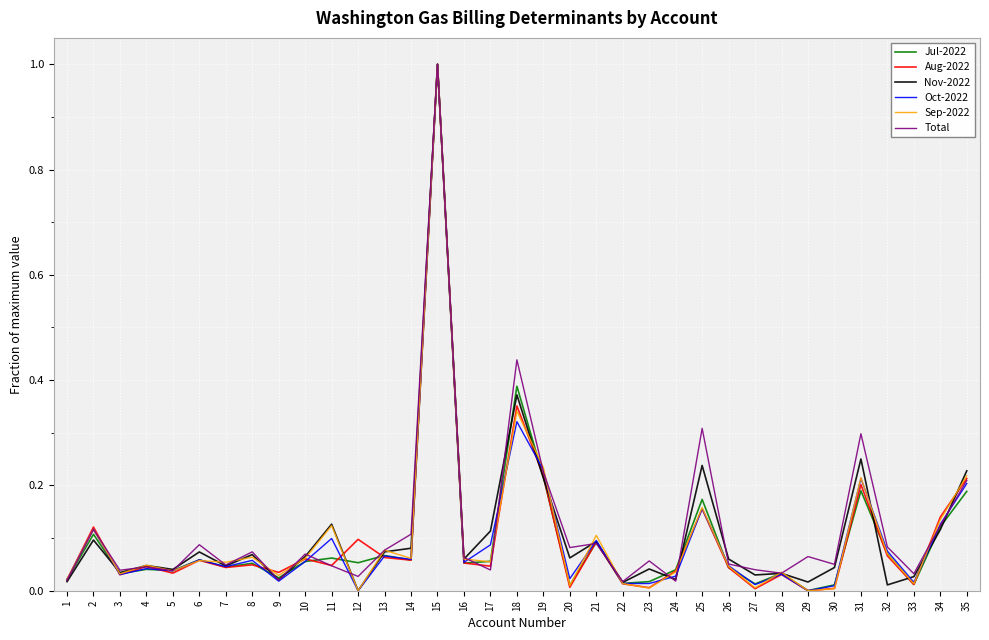

The value of Oct-2022 at 3 is 0.0. True or false?

True